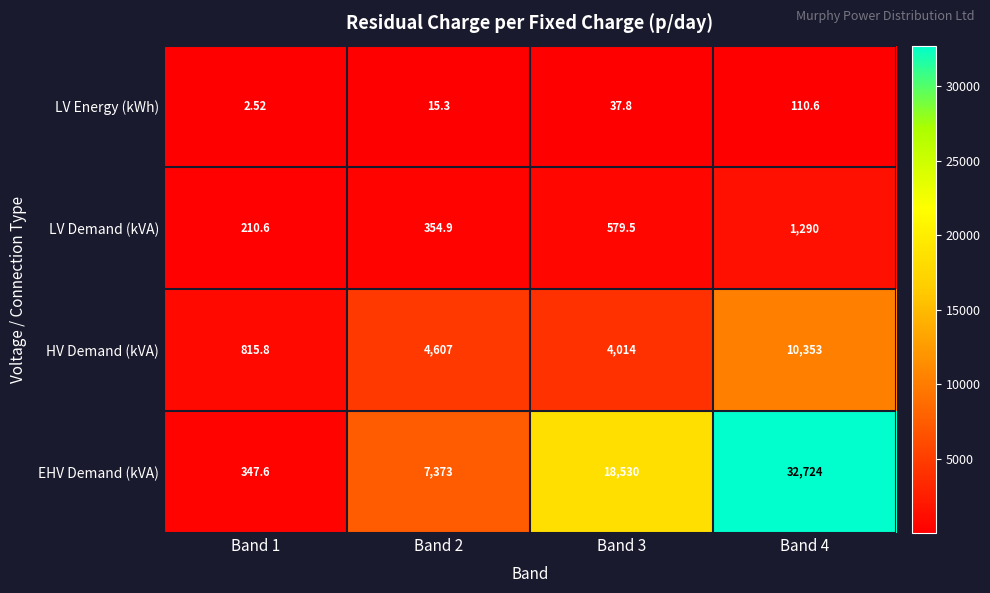

Between Band 1 and Band 3, which series saw the biggest shift?

EHV Demand (kVA)